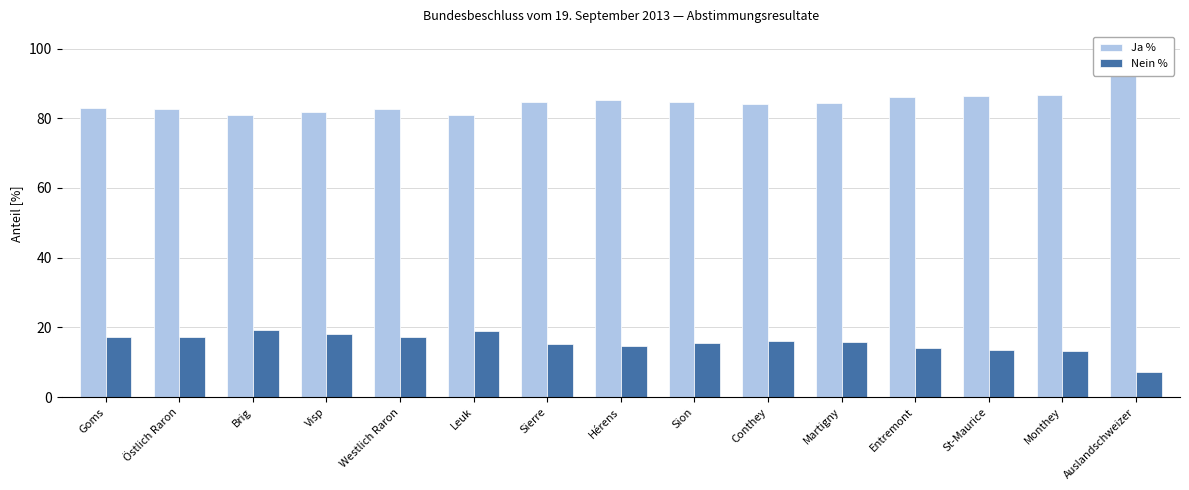

Which series has the largest total across all categories?

Ja %